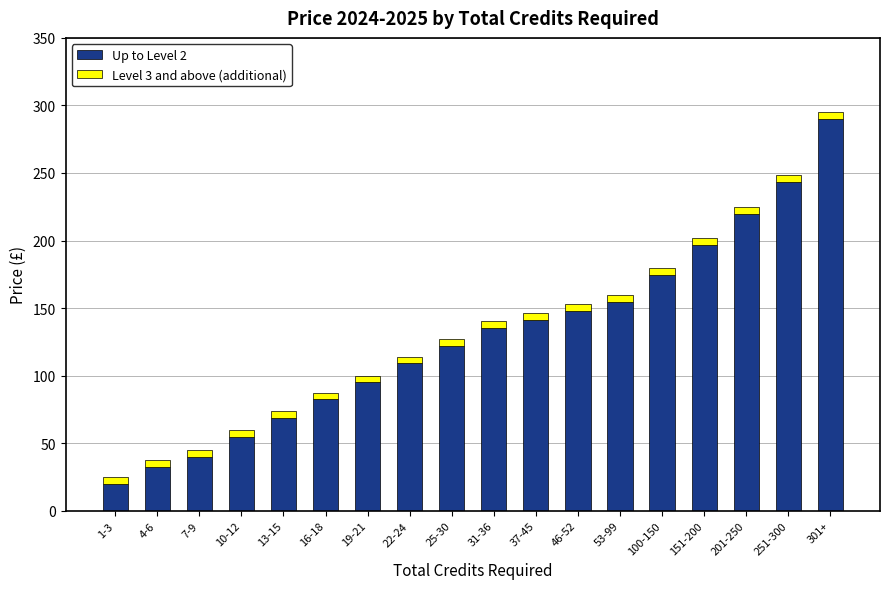

Which category has the lowest value in the Up to Level 2 series?

1-3